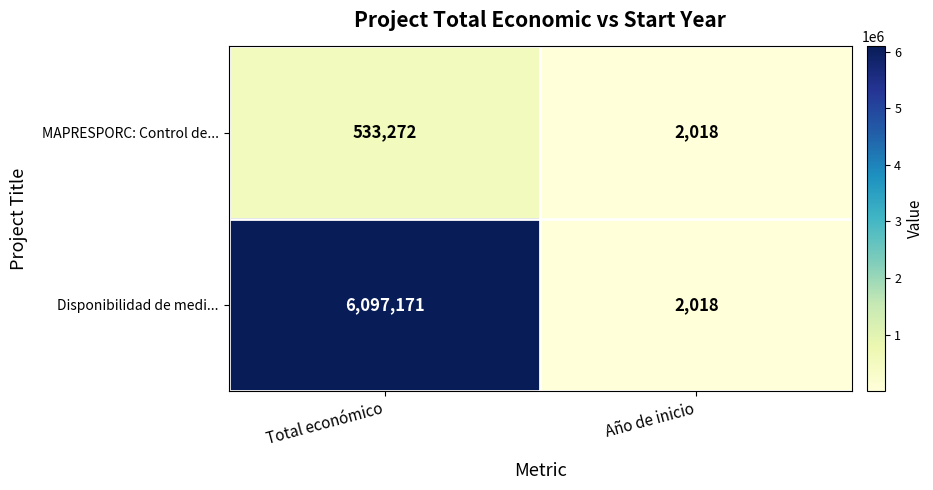

The Disponibilidad de medi... series shows 464 at Año de inicio. True or false?

False